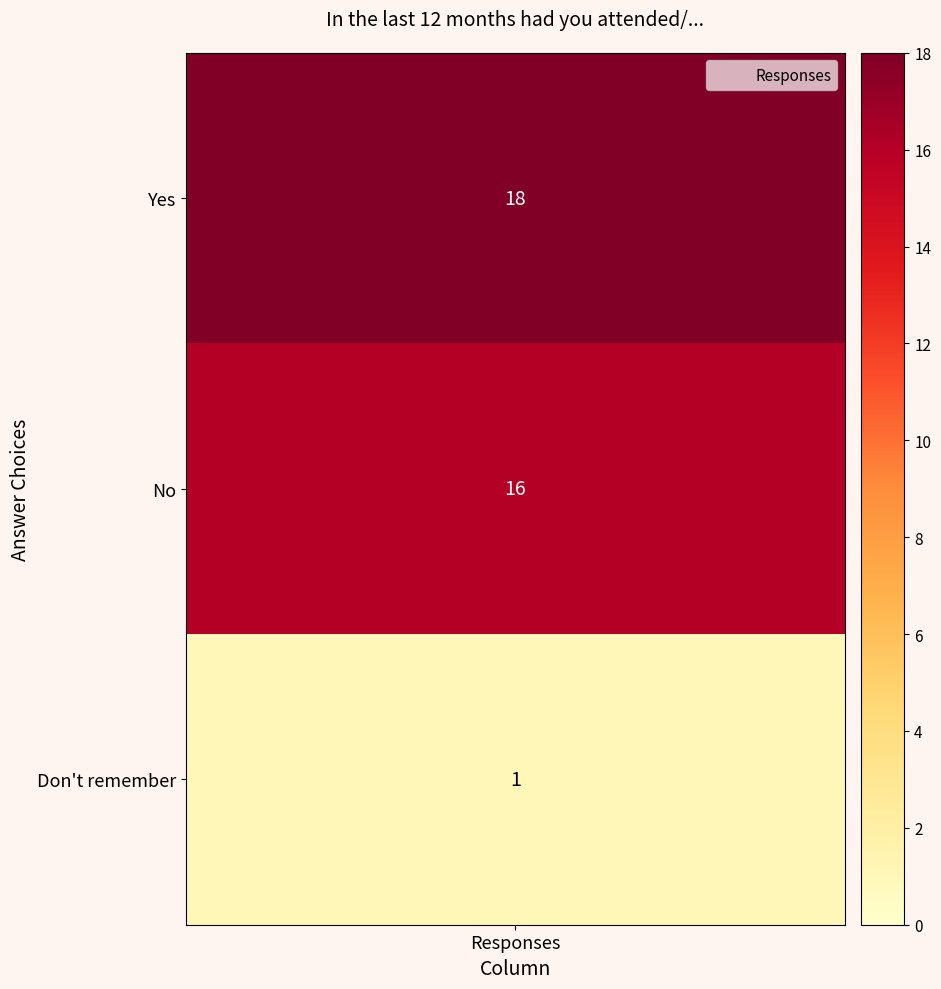

Rank the categories by value from lowest to highest.

Don't remember, No, Yes